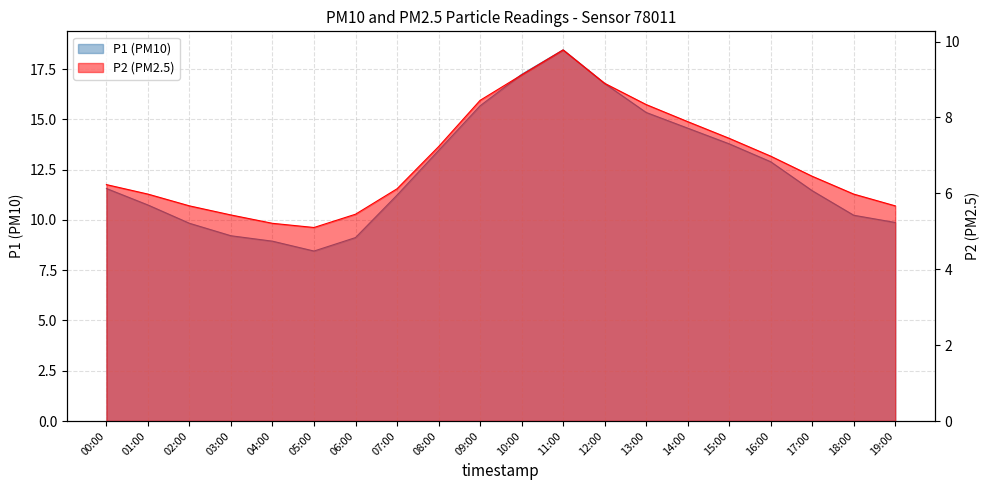

True or false: P1 and P2 cross at least once.

False